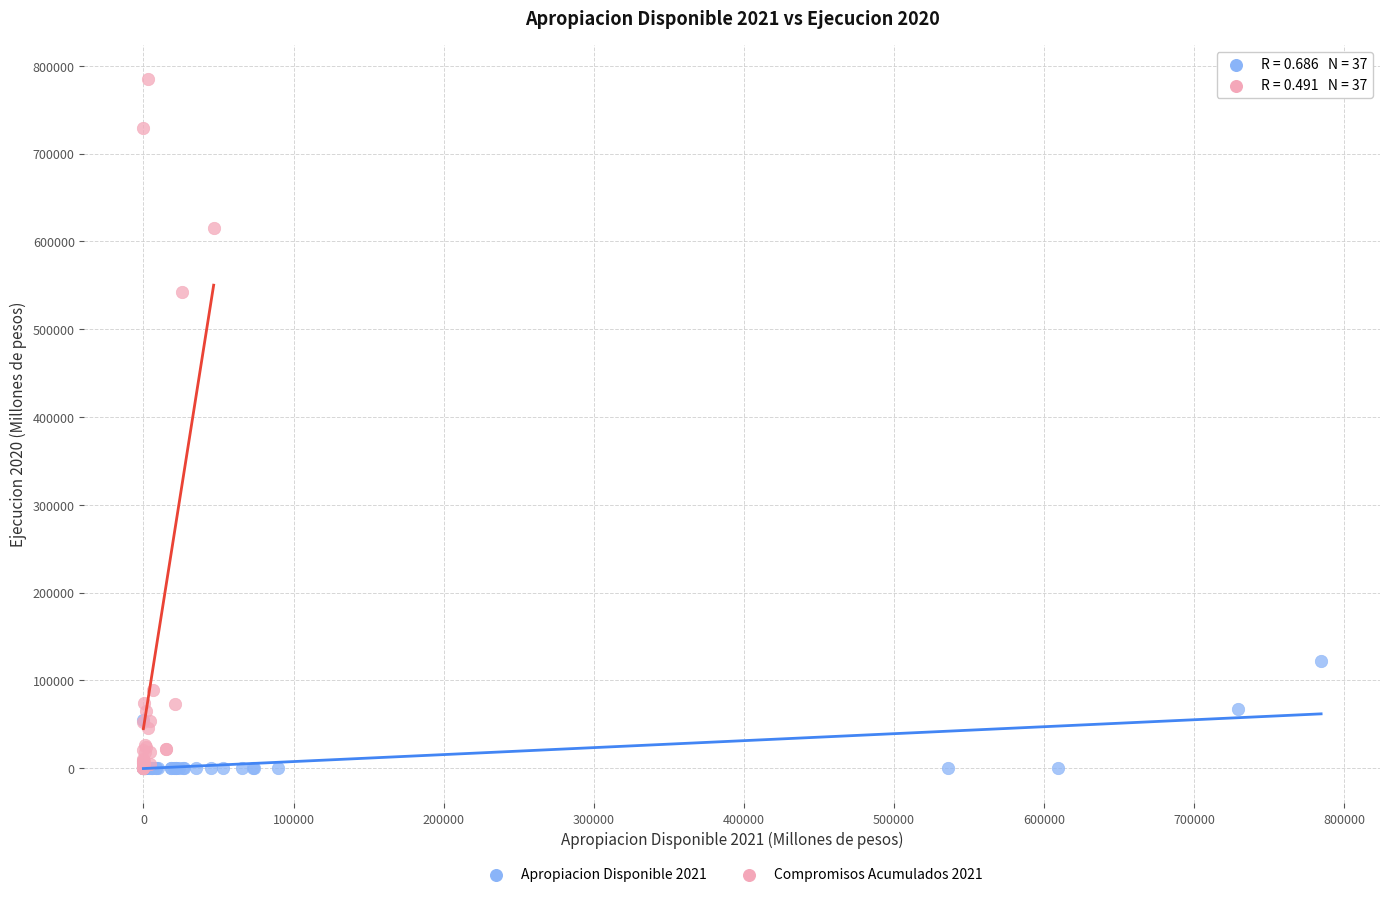

Which series has the largest Y range (max minus min)?

Compromisos Acumulados 2021